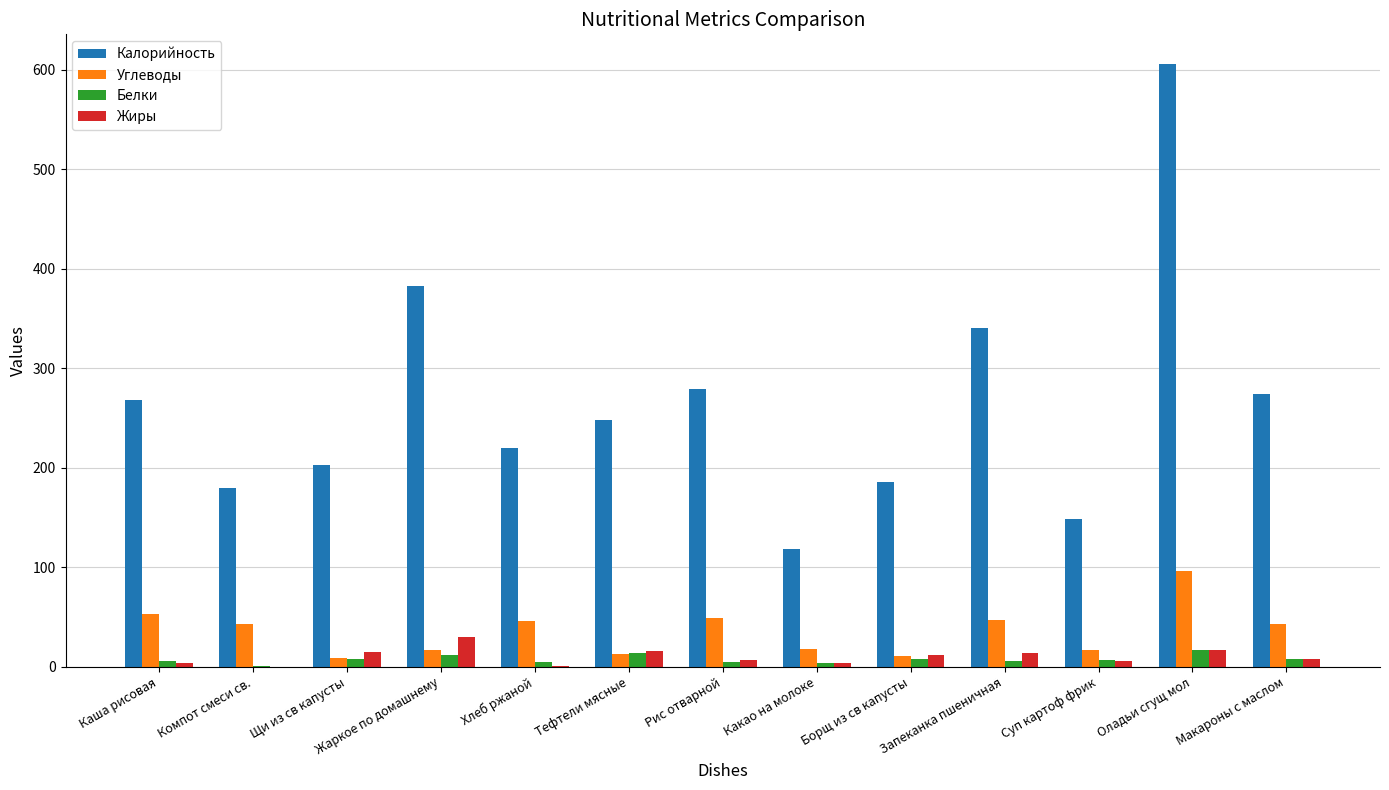

What are all the series names shown in the legend?

Калорийность, Углеводы, Белки, Жиры